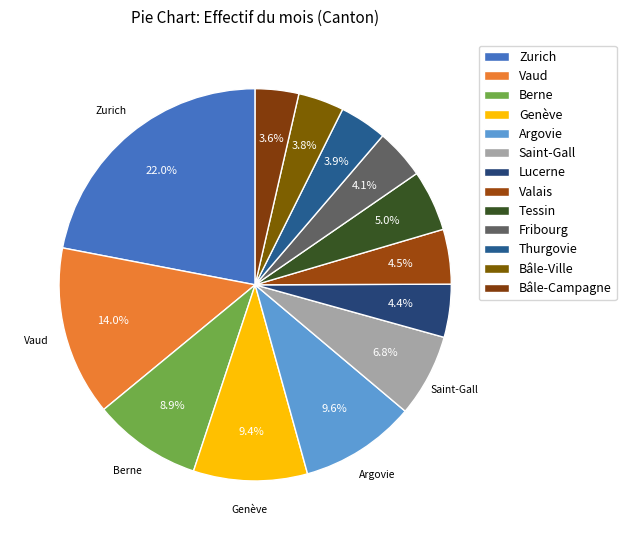

What percentage is NOT represented by Thurgovie?

96.1%